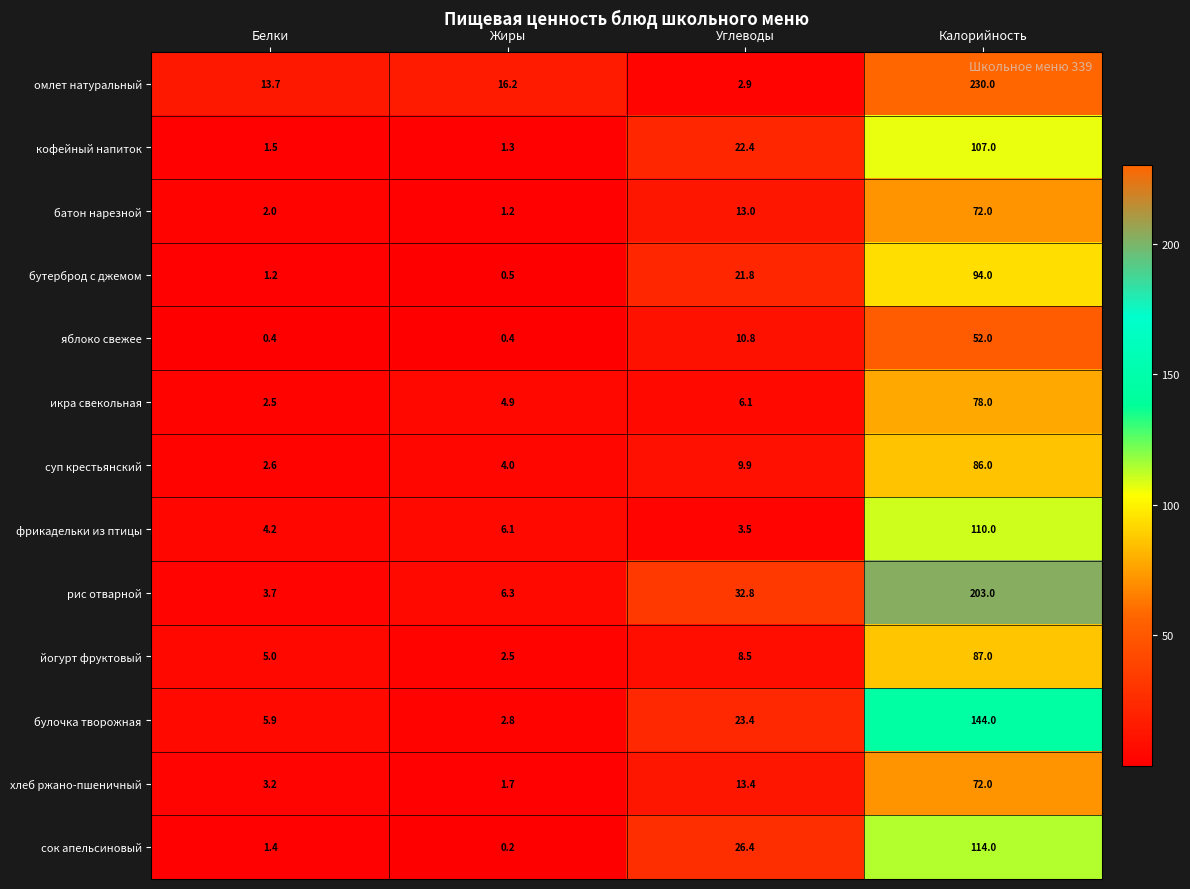

What is the difference between the maximum and minimum values in the сок апельсиновый series?

113.8